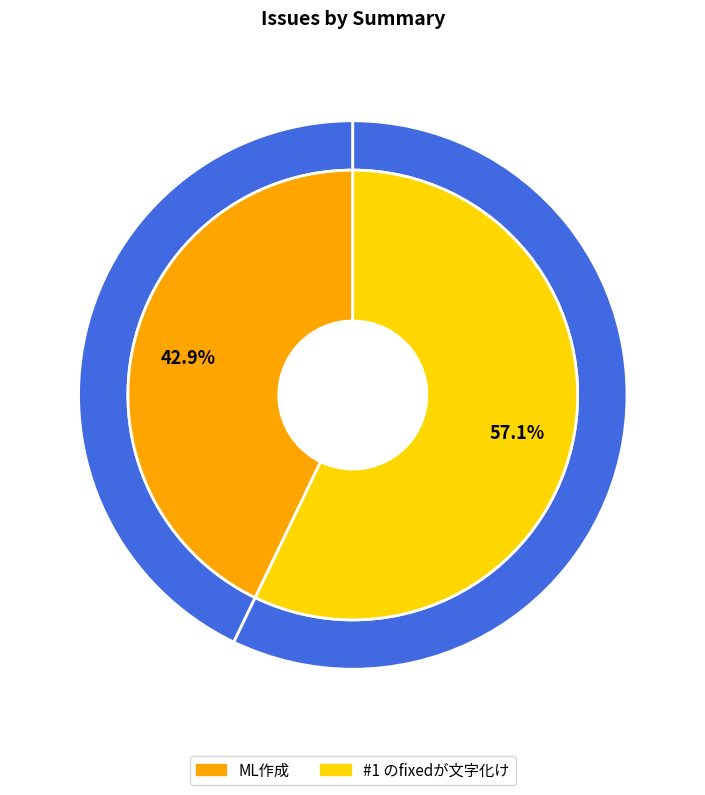

To the nearest percent, what is the difference between the ML作成 and #1 のfixedが文字化け slice percentages?

14%